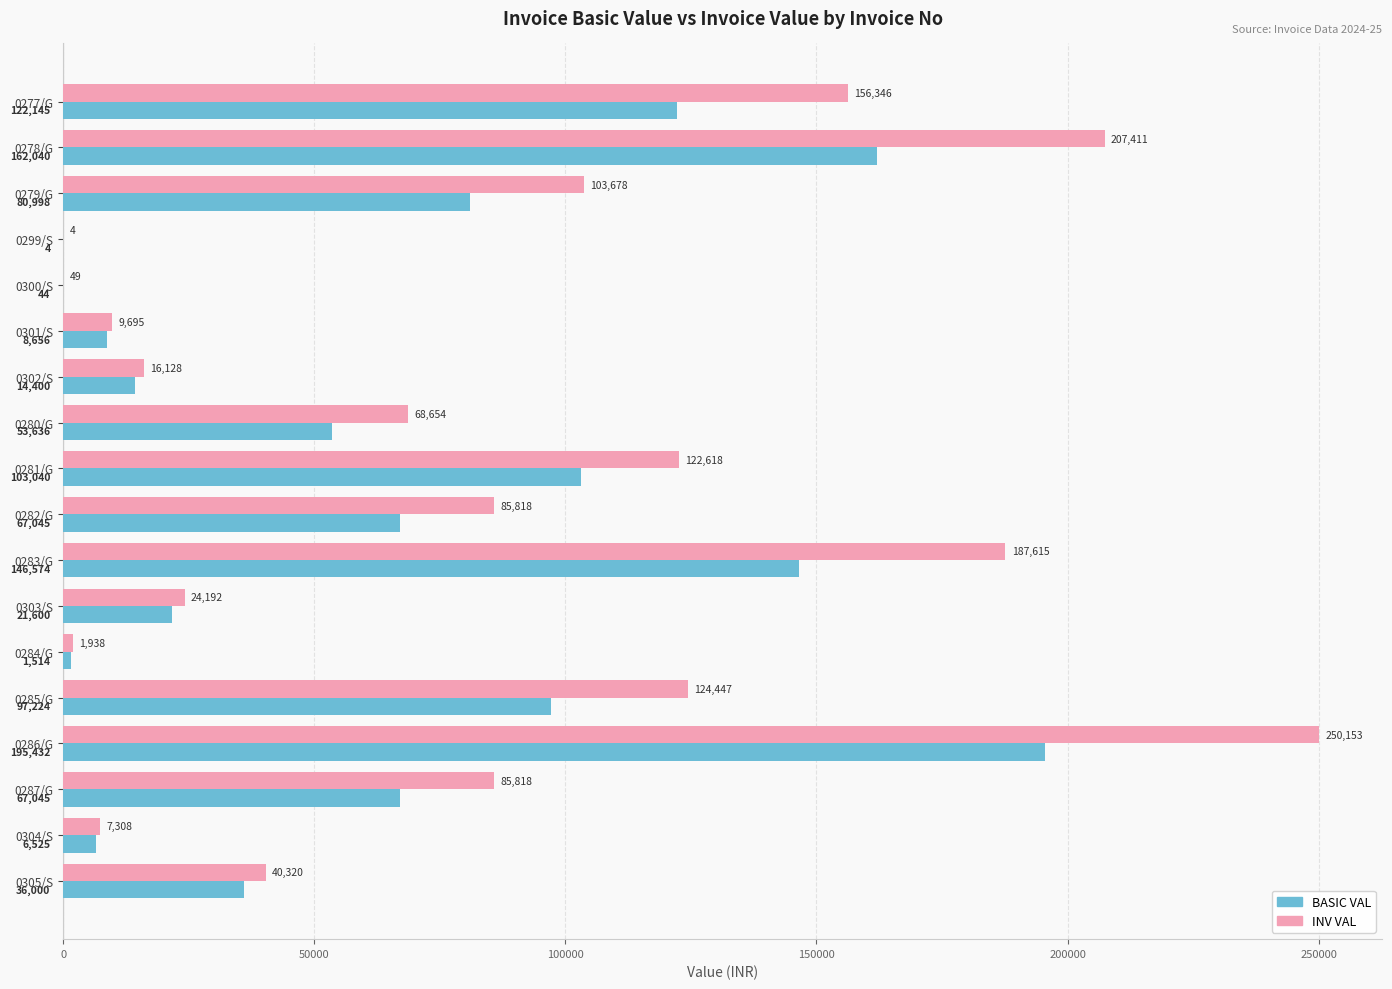

Is it true that BASIC VAL equals 67045.0 at 0287/G?

True